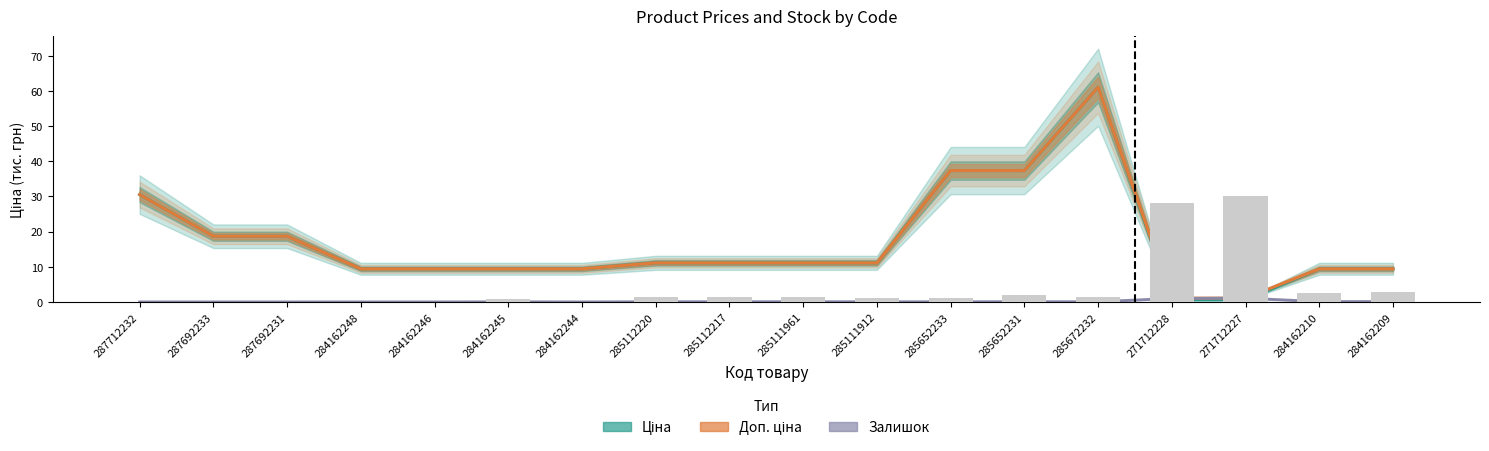

What is the label of the 4th bar from the right?

271712228